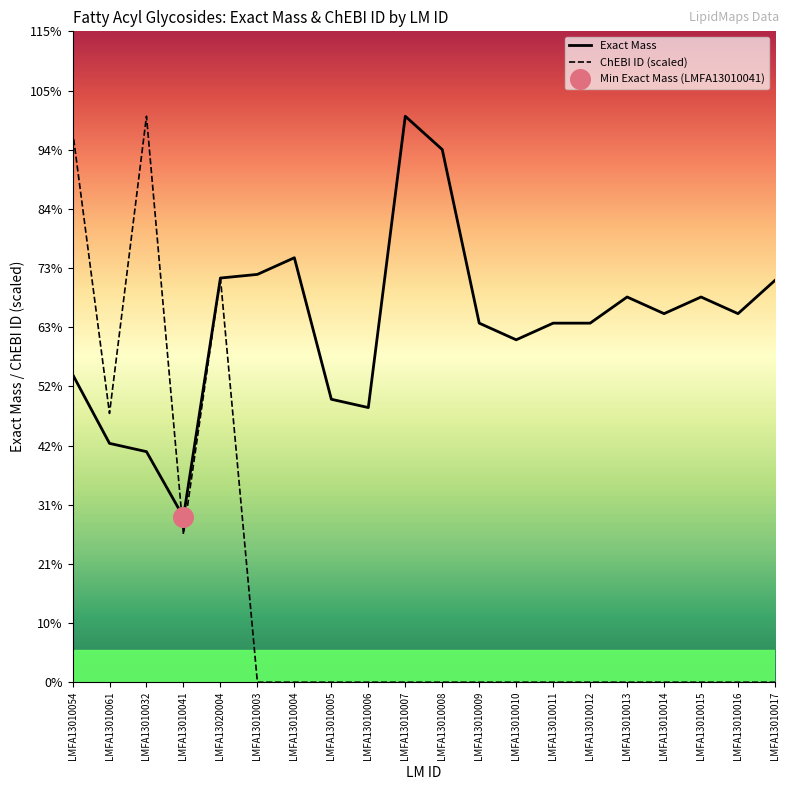

Does the chart have visible grid lines?

No